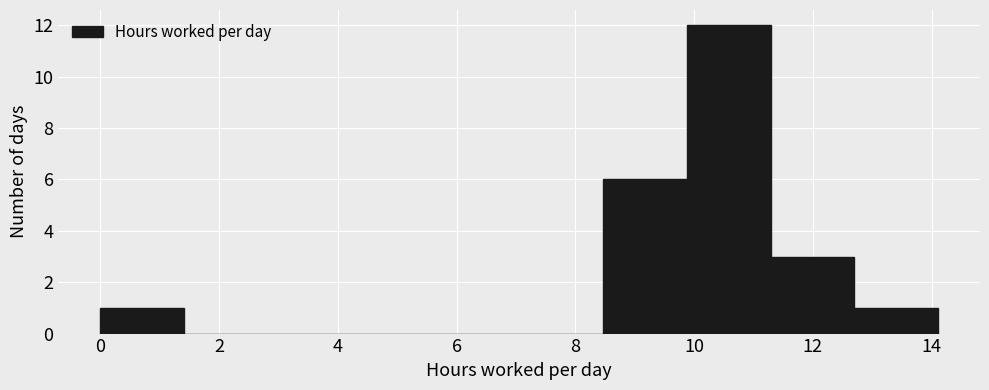

How tall is the bar that spans 11.2 to 12.6 on the x-axis? Neither the bar edges nor the heights are printed on the chart, so give them approximately, as read against the axes.

3